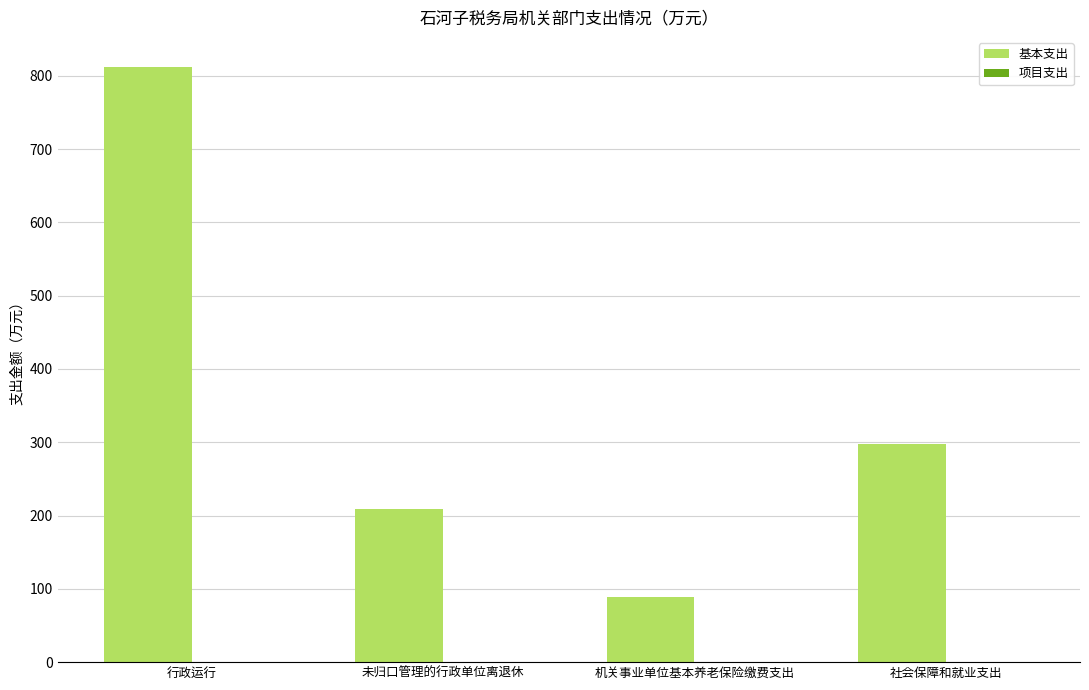

Reading left to right, extract all data points from this chart.

行政运行=812.5	未归口管理的行政单位离退休=209.5	机关事业单位基本养老保险缴费支出=88.7	社会保障和就业支出=298.2